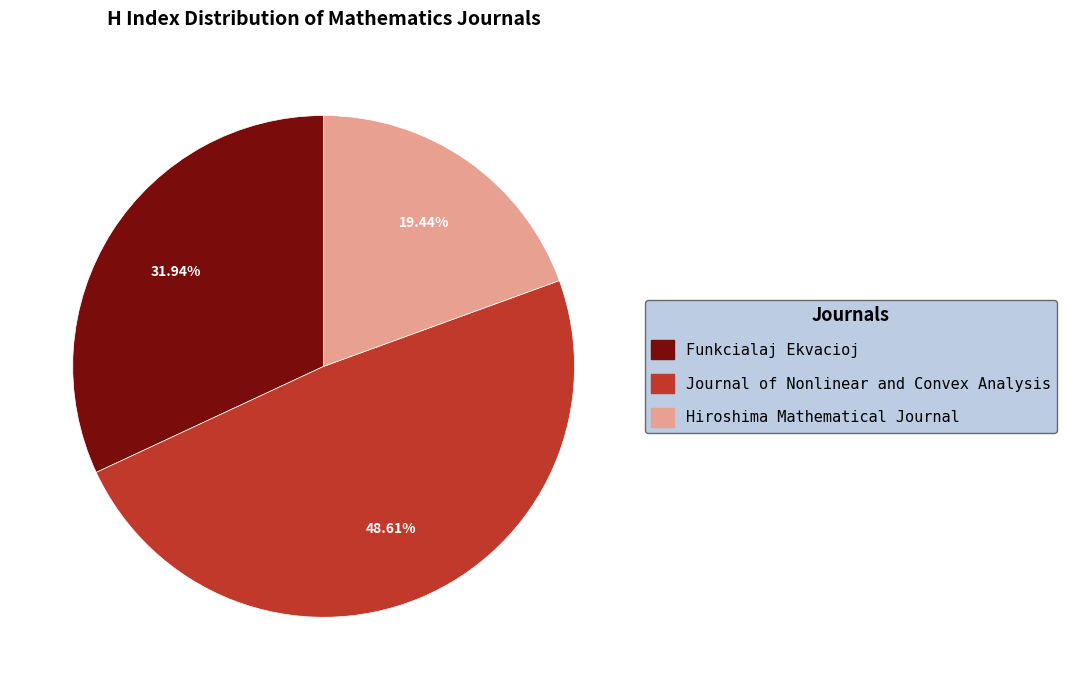

Does Funkcialaj Ekvacioj represent more than half of the total?

No